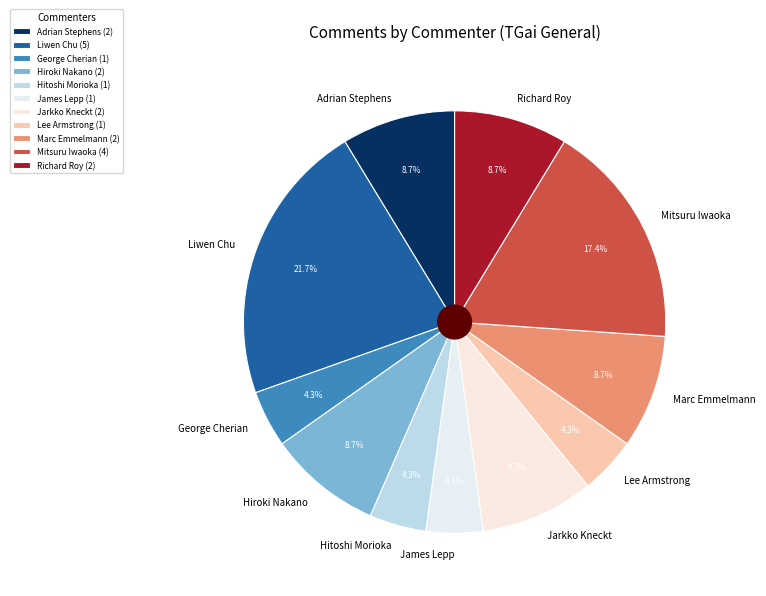

Combined, what portion of the pie is Richard Roy and Jarkko Kneckt?

17.4%